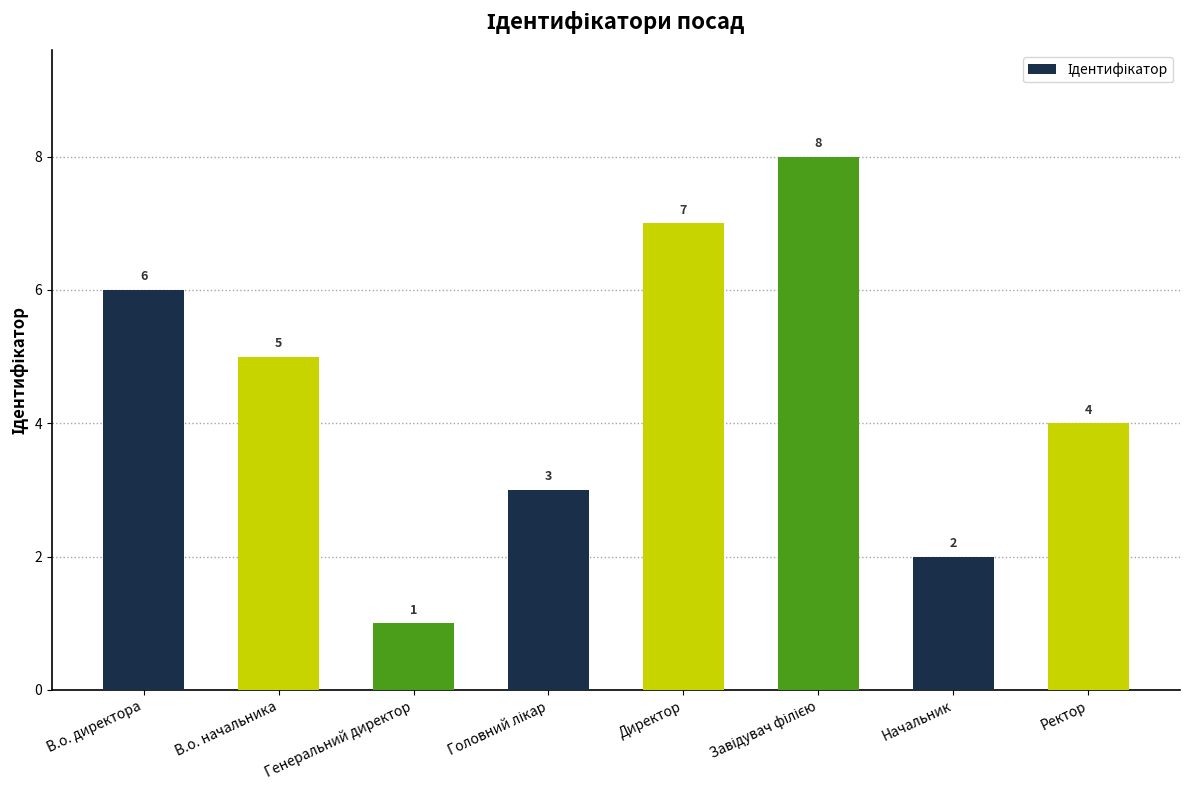

How many bars are there in total?

8